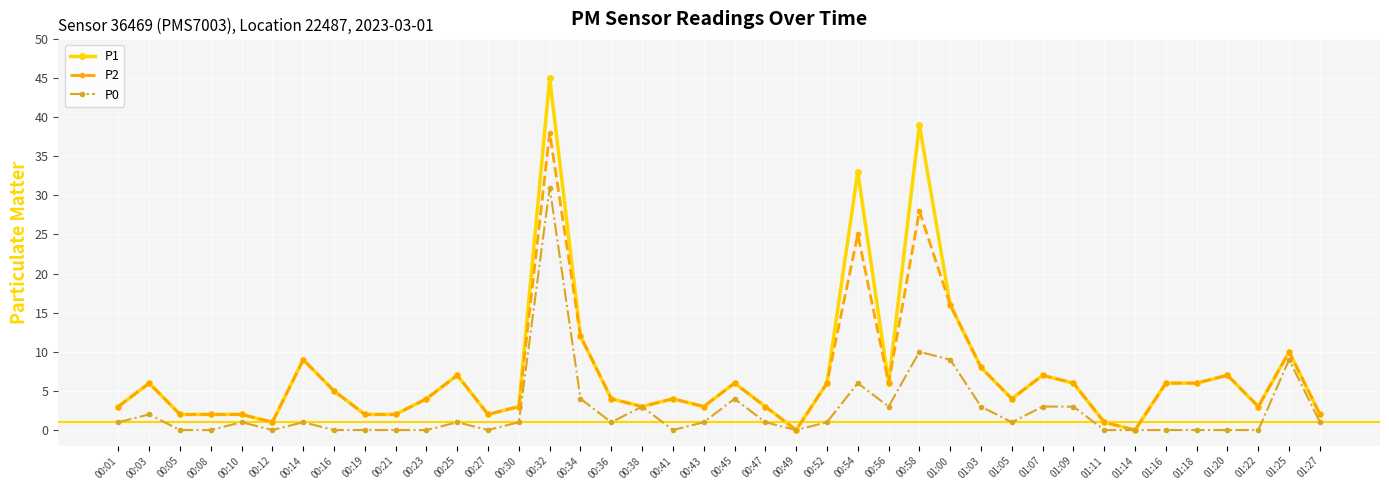

Reading right to left, transcribe all the data shown in this chart.

P1: 01:27=2	01:25=10	01:22=3	01:20=7	01:18=6	01:16=6	01:14=0	01:11=1	01:09=6	01:07=7	01:05=4	01:03=8	01:00=16	00:58=39	00:56=6	00:54=33	00:52=6	00:49=0	00:47=3	00:45=6	00:43=3	00:41=4	00:38=3	00:36=4	00:34=12	00:32=45	00:30=3	00:27=2	00:25=7	00:23=4	00:21=2	00:19=2	00:16=5	00:14=9	00:12=1	00:10=2	00:08=2	00:05=2	00:03=6	00:01=3
P2: 01:27=2	01:25=10	01:22=3	01:20=7	01:18=6	01:16=6	01:14=0	01:11=1	01:09=6	01:07=7	01:05=4	01:03=8	01:00=16	00:58=28	00:56=6	00:54=25	00:52=6	00:49=0	00:47=3	00:45=6	00:43=3	00:41=4	00:38=3	00:36=4	00:34=12	00:32=38	00:30=3	00:27=2	00:25=7	00:23=4	00:21=2	00:19=2	00:16=5	00:14=9	00:12=1	00:10=2	00:08=2	00:05=2	00:03=6	00:01=3
P0: 01:27=1	01:25=9	01:22=0	01:20=0	01:18=0	01:16=0	01:14=0	01:11=0	01:09=3	01:07=3	01:05=1	01:03=3	01:00=9	00:58=10	00:56=3	00:54=6	00:52=1	00:49=0	00:47=1	00:45=4	00:43=1	00:41=0	00:38=3	00:36=1	00:34=4	00:32=31	00:30=1	00:27=0	00:25=1	00:23=0	00:21=0	00:19=0	00:16=0	00:14=1	00:12=0	00:10=1	00:08=0	00:05=0	00:03=2	00:01=1